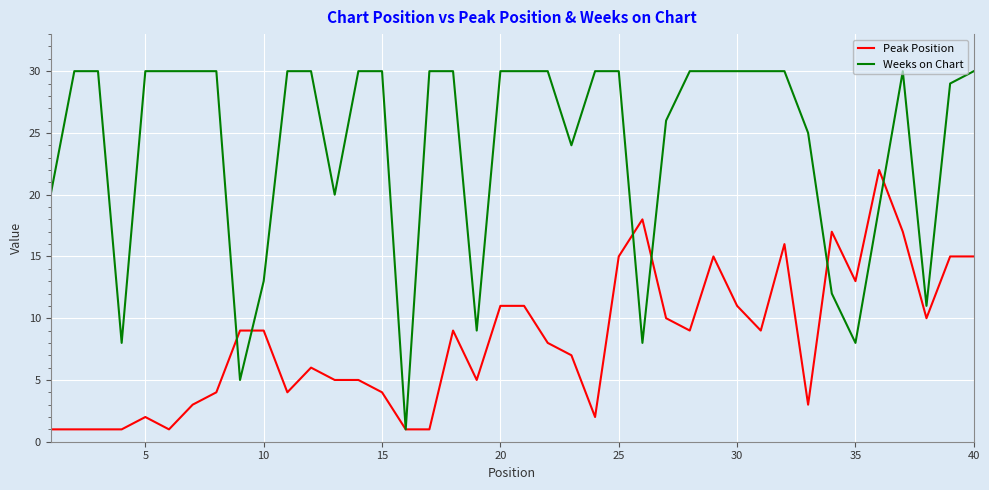

Which series has the largest total across all categories?

Weeks on Chart